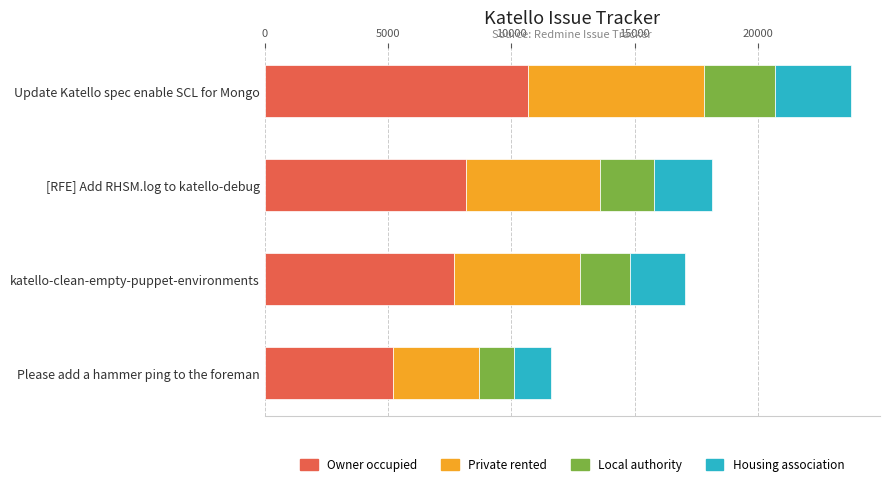

Count the number of data series in this chart.

4